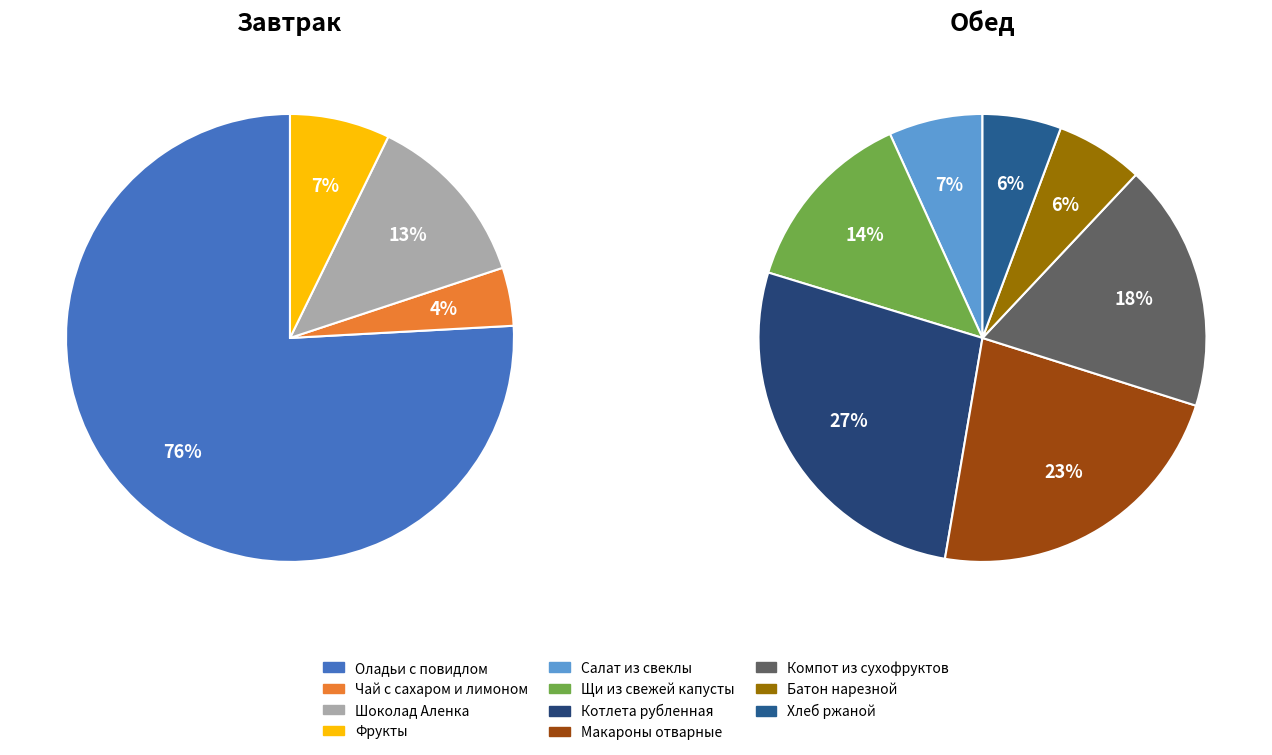

Combined, do Салат из свеклы and Чай с сахаром и лимоном account for over 50%?

No